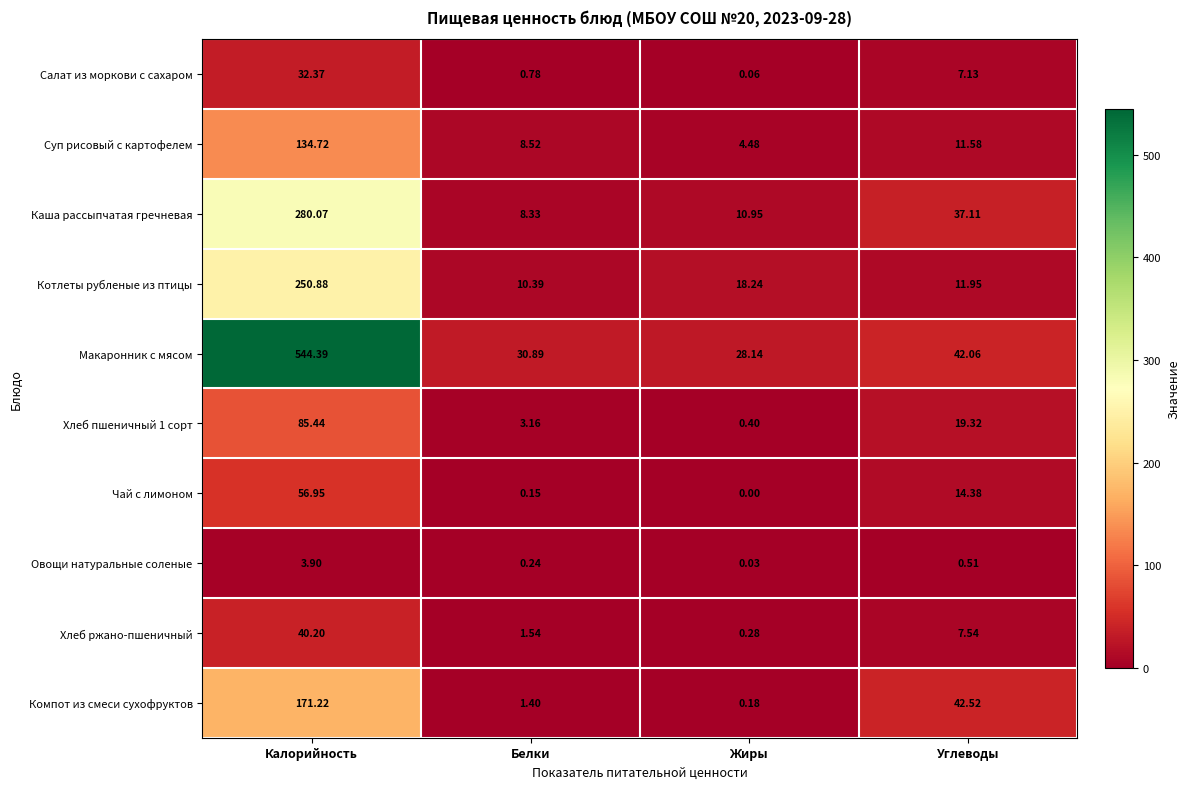

How many data points in Суп рисовый с картофелем are less than 11?

2